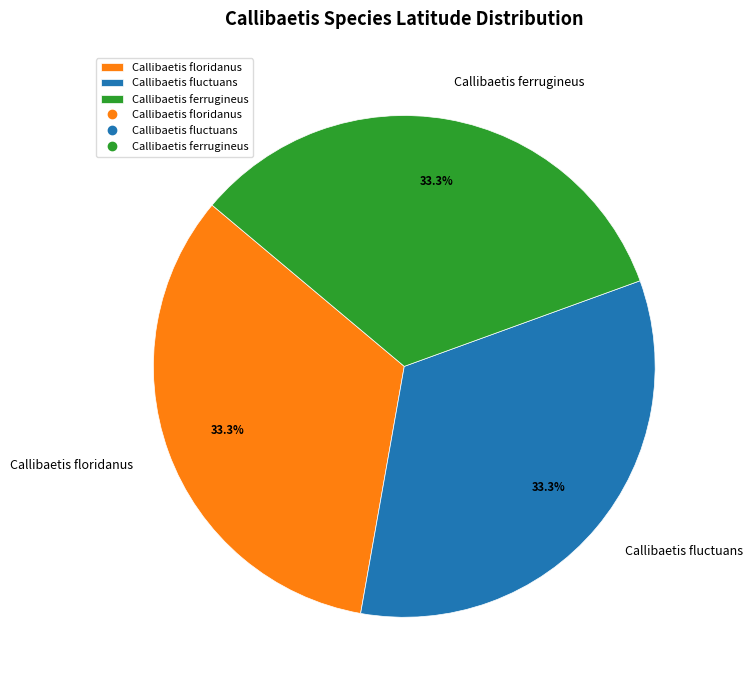

What percentage is the Callibaetis floridanus slice, to the nearest percent?

33%